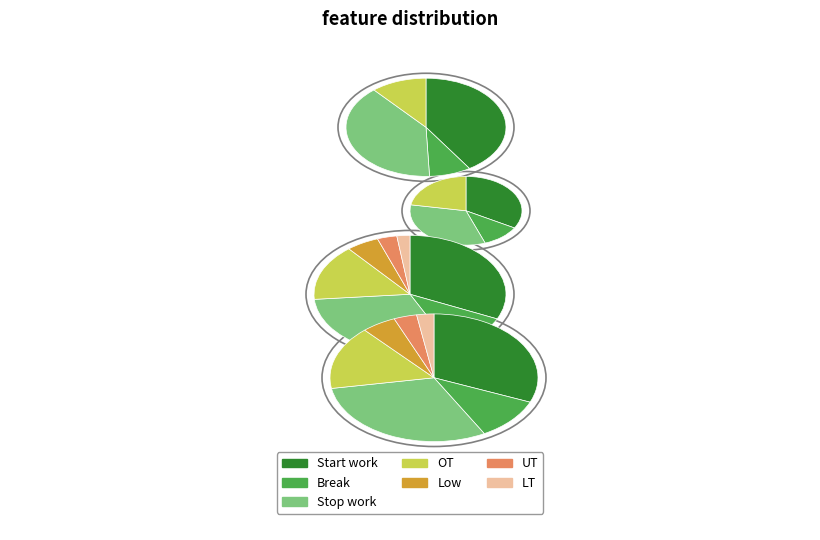

What is the total percentage of Break End and Stop work?

25.0%